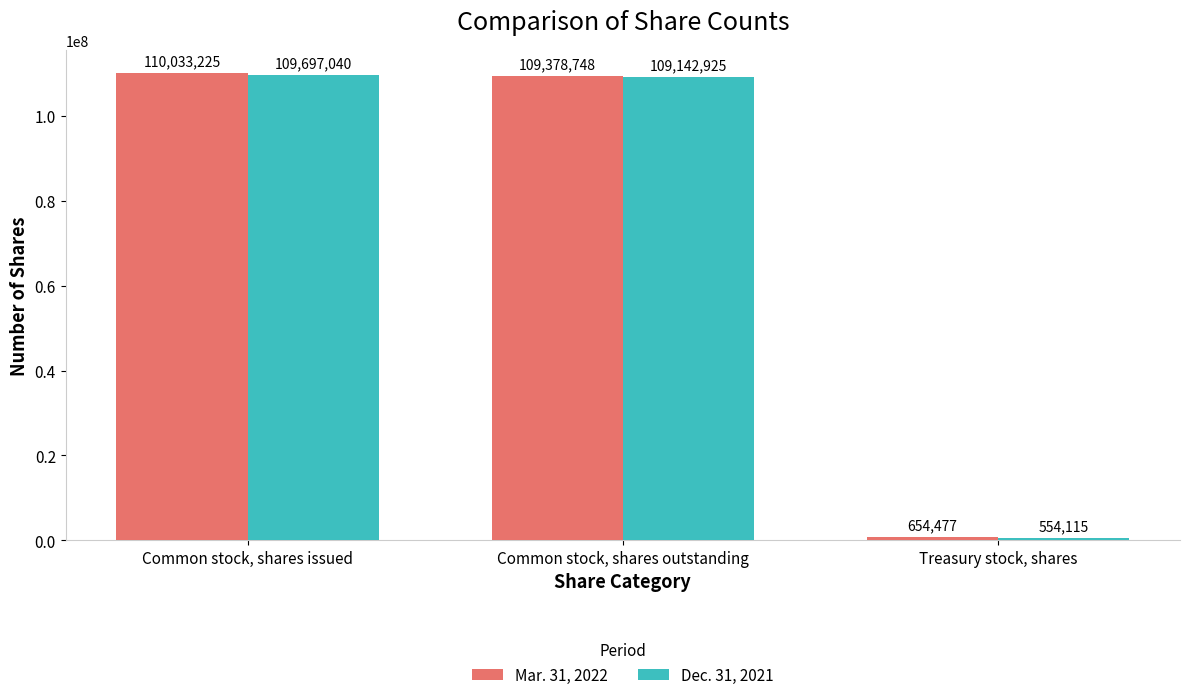

Which category has the highest value in the Dec. 31, 2021 series?

Common stock, shares issued